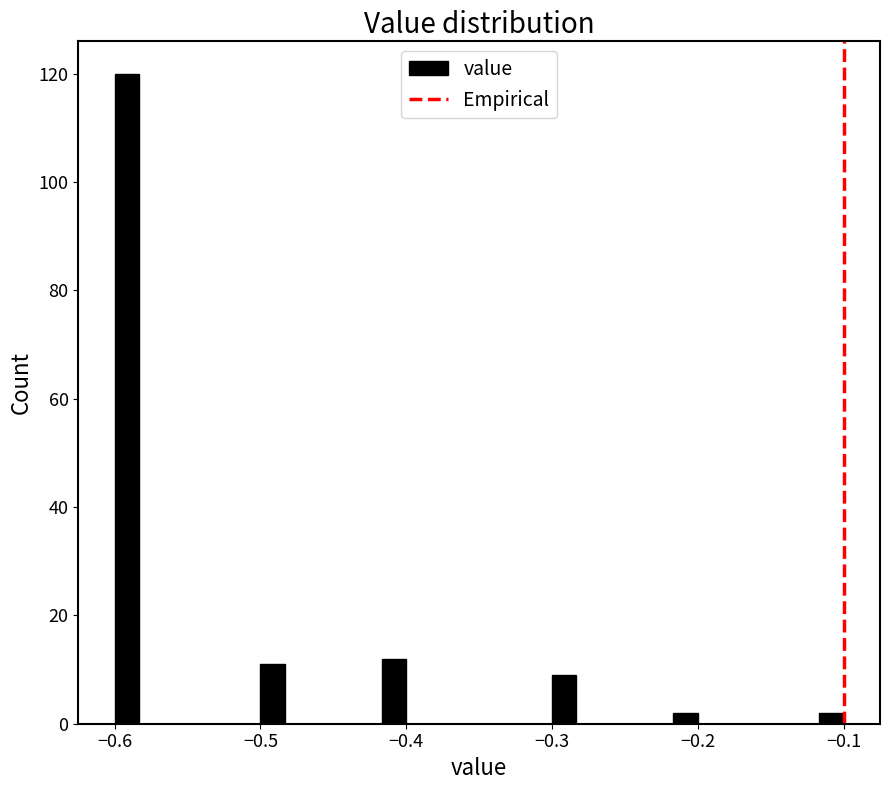

Around what value on the x-axis is the tallest bar? Give the approximate position of its centre, as read against the axis.

-0.59